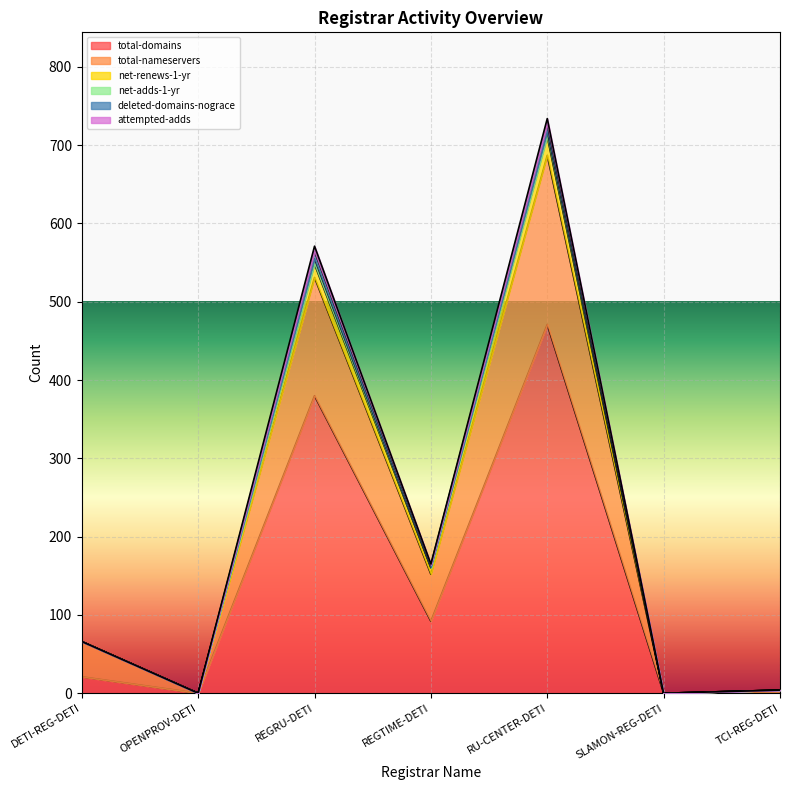

Does the chart display data point markers on the line(s)?

No